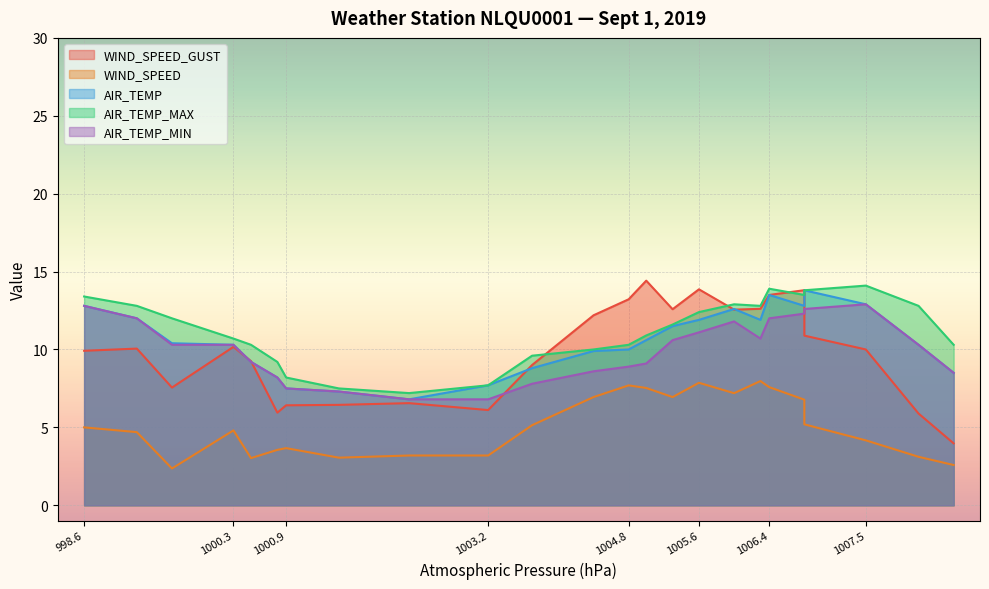

Reading right to left, list all the values displayed in this chart.

WIND_SPEED_GUST: 4.0	5.9	10.0	10.9	13.8	13.5	12.6	12.6	13.9	12.6	14.4	13.2	12.2	9.0	6.1	6.6	6.4	6.4	5.9	9.2	10.2	7.6	10.1	9.9
WIND_SPEED: 2.6	3.1	4.2	5.2	6.8	7.6	8.0	7.2	7.9	6.9	7.5	7.7	6.9	5.1	3.2	3.2	3.1	3.7	3.6	3.0	4.8	2.4	4.7	5.0
AIR_TEMP: 8.5	10.3	12.9	13.8	12.8	13.5	11.9	12.6	11.9	11.5	10.6	10.0	9.9	8.8	7.7	6.8	7.3	7.5	8.2	9.2	10.3	10.4	12.0	12.8
AIR_TEMP_MAX: 10.3	12.8	14.1	13.8	13.5	13.9	12.8	12.9	12.4	11.6	10.9	10.3	10.0	9.6	7.7	7.2	7.5	8.2	9.2	10.3	10.7	12.0	12.8	13.4
AIR_TEMP_MIN: 8.5	10.3	12.9	12.6	12.3	12.0	10.7	11.8	11.1	10.6	9.1	8.9	8.6	7.8	6.8	6.8	7.3	7.5	8.2	9.2	10.3	10.3	12.0	12.8